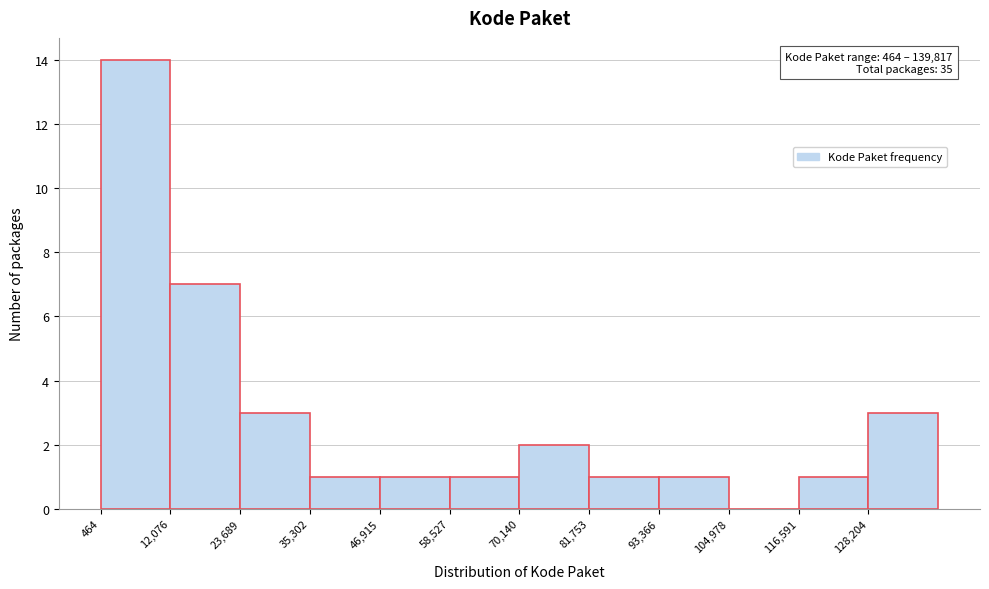

Over which range of the x-axis is the bar tallest?

0 to 12000